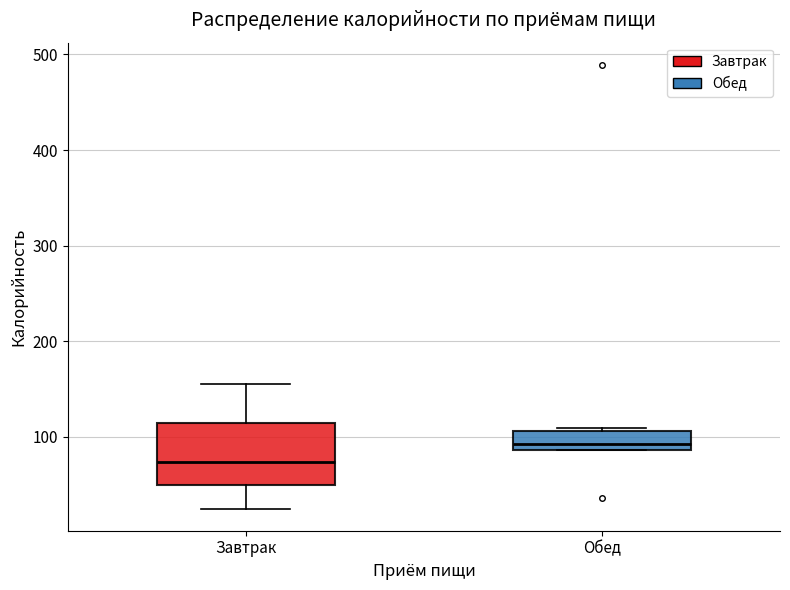

Reading left to right, read every box against the y-axis: the position of its median line, the range the box covers, and the ends of its whiskers. The values are not printed on the chart, so give them approximately, as read against the axis.

Завтрак: median 70, box 50 to 110, whiskers 30 to 150
Обед: median 90 (just above the box's lower edge), box 90 to 110, whiskers 90 to 110